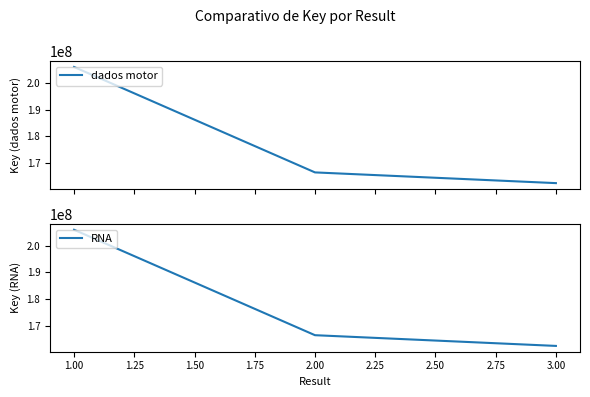

Is it true that RNA equals 162372912 at 3.00?

True